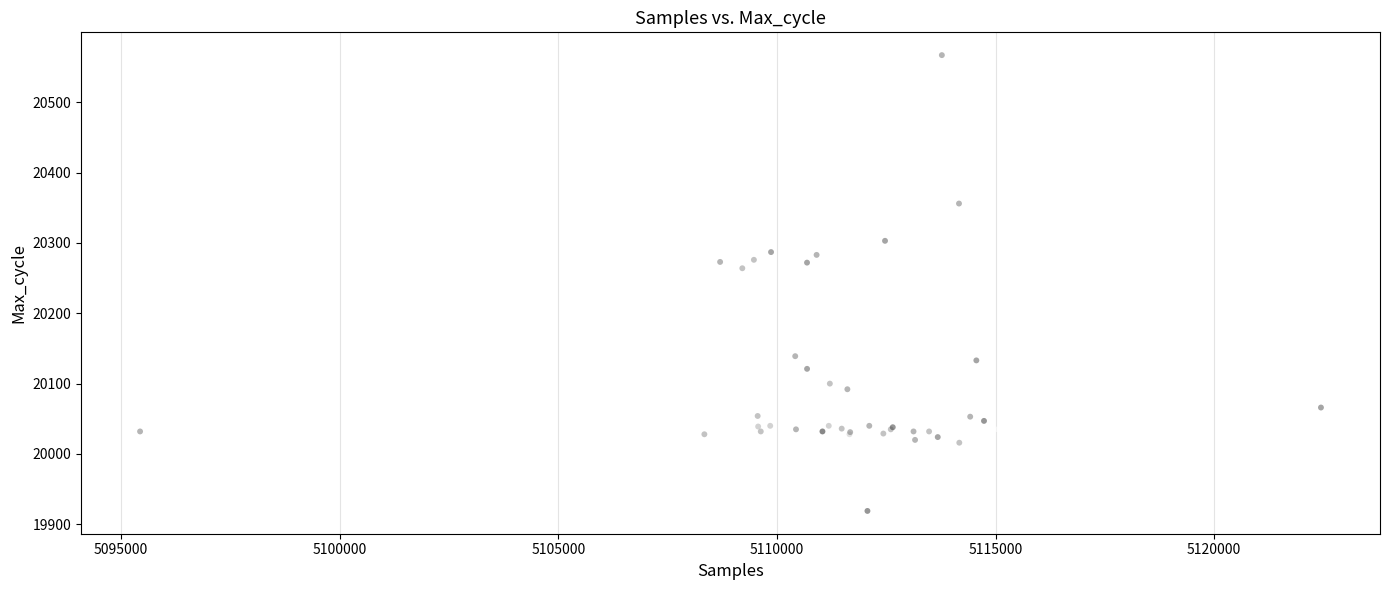

What Y value in the scatter plot is closest to 20243?

20264